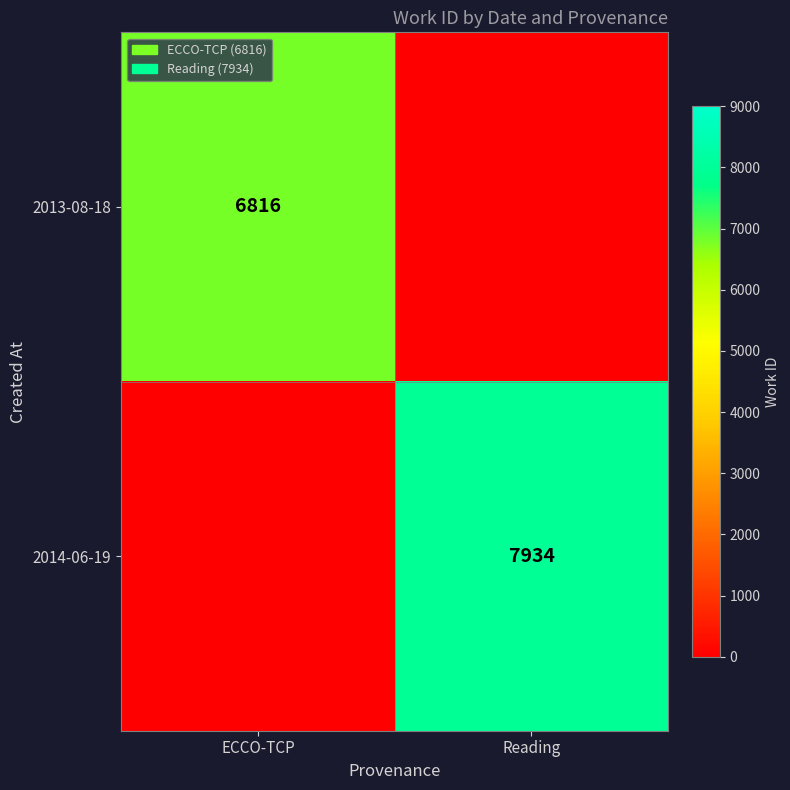

Is the value of 2014-06-19 at Reading greater than the value of 2013-08-18 at ECCO-TCP?

Yes